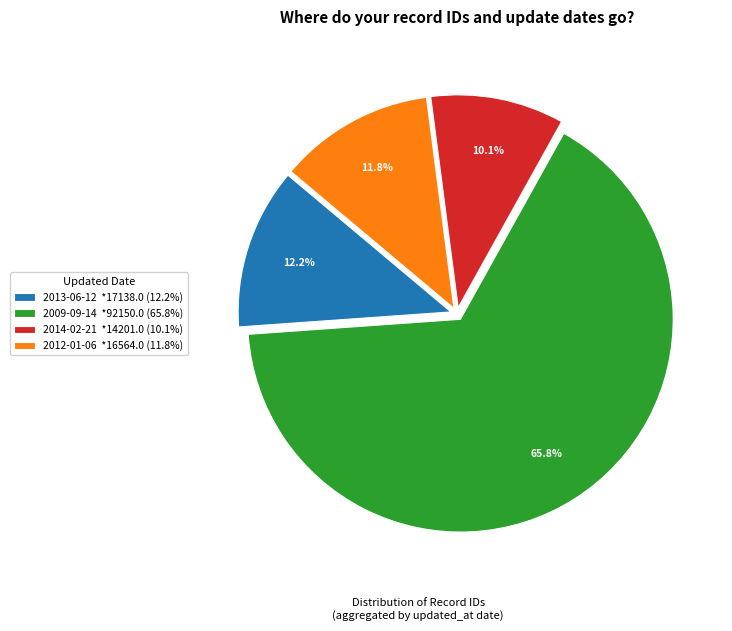

What percentage is NOT represented by 2012-01-06 *16564.0 (11.8%)?

88.2%